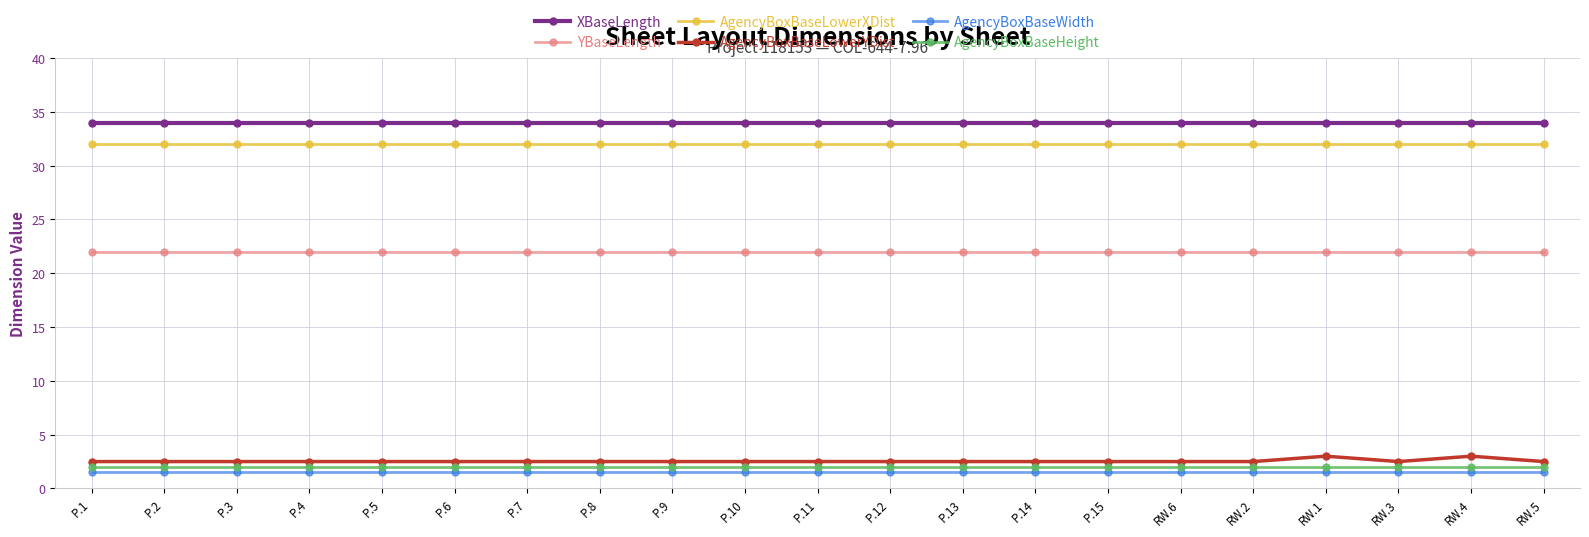

What is the difference between the highest and lowest values at RW.2?

32.5